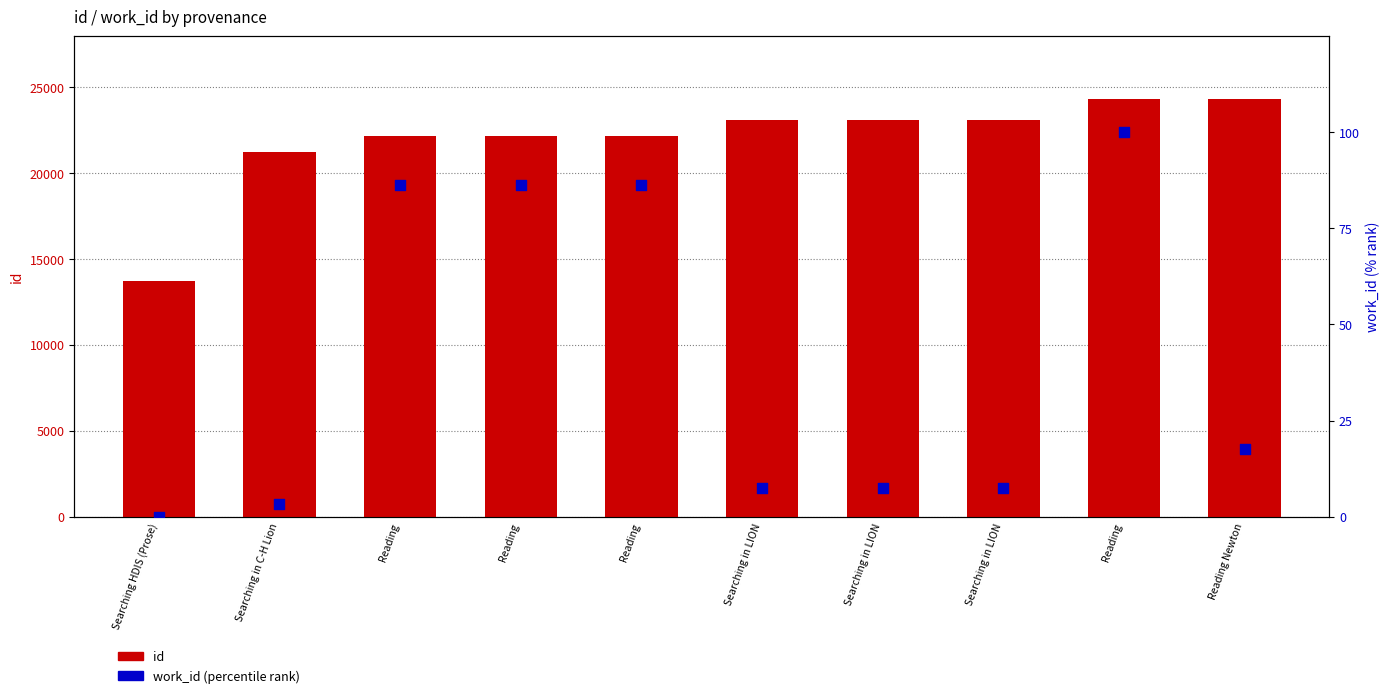

Which series has the widest spread of Y values?

id